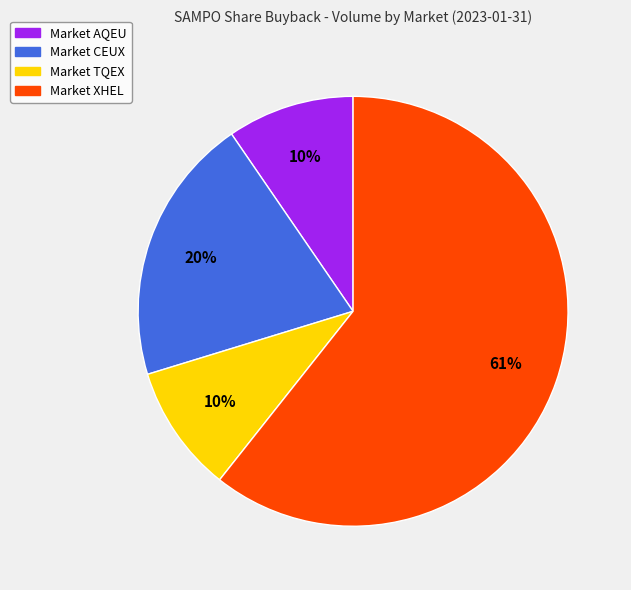

Which slice is the largest?

Market XHEL